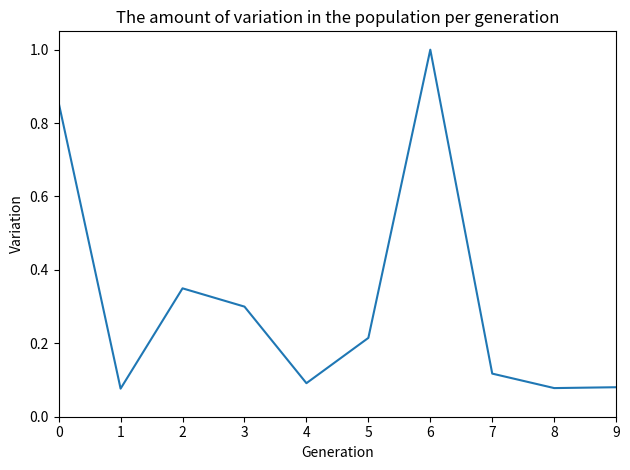

What is the greatest value displayed?

1.0